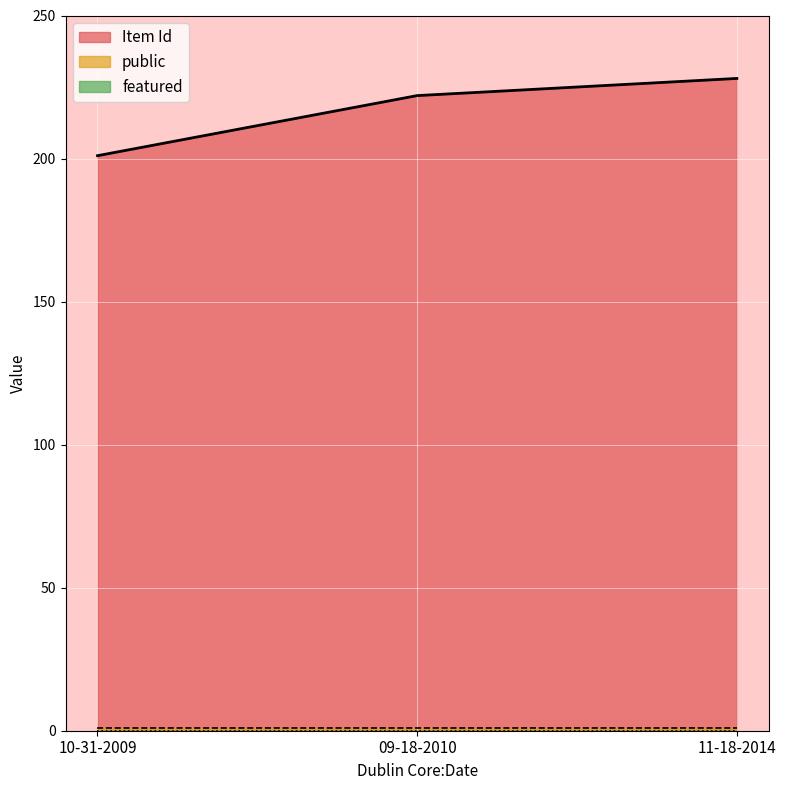

What value does the Item Id series have at 11-18-2014, to the nearest 10?

230